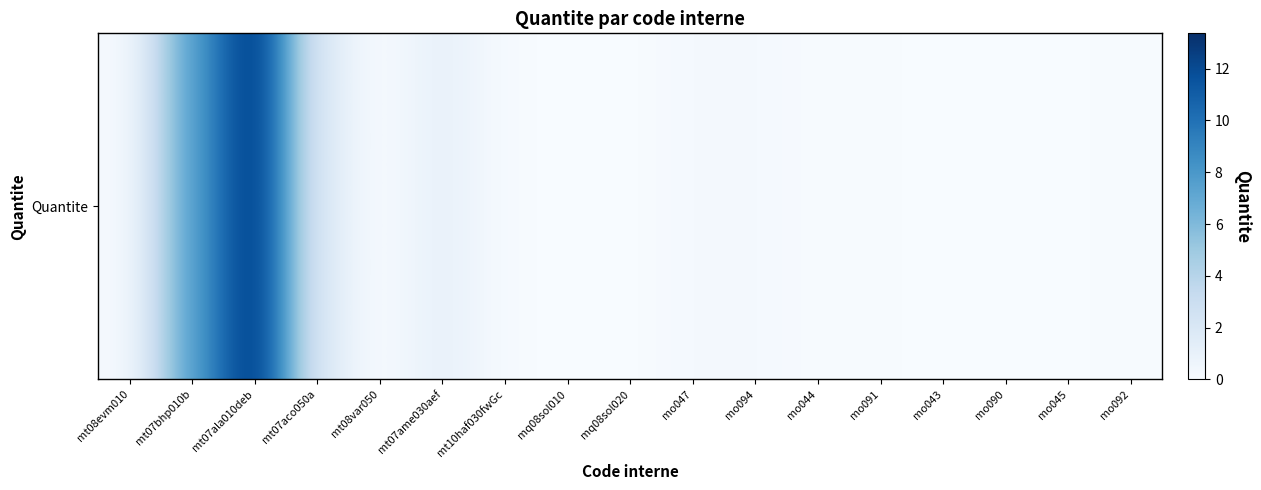

Where is the data nearest to the value 6?

mt07bhp010b